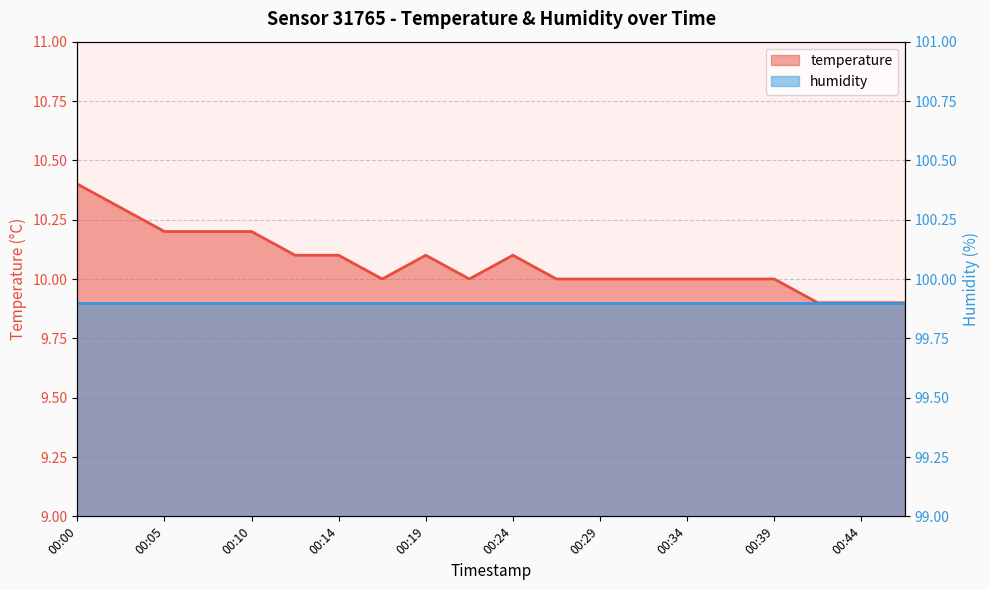

Is it true that temperature equals 10.1 at 00:24?

True